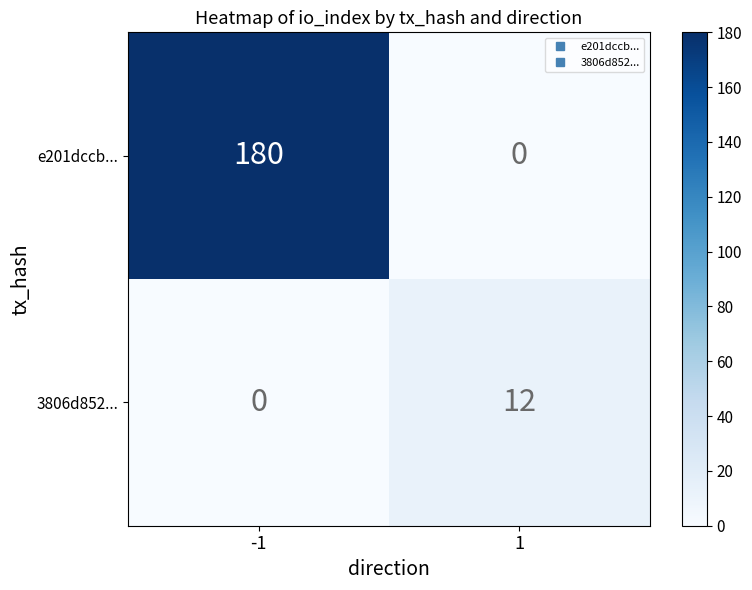

Which series has the largest total across all categories?

e201dccb...